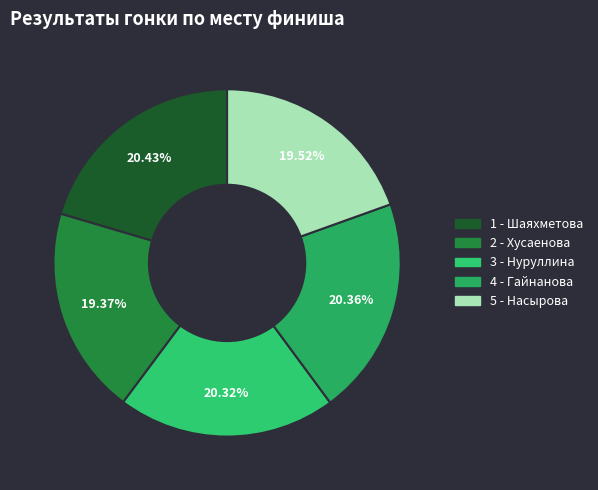

How many segments does this pie chart have?

5